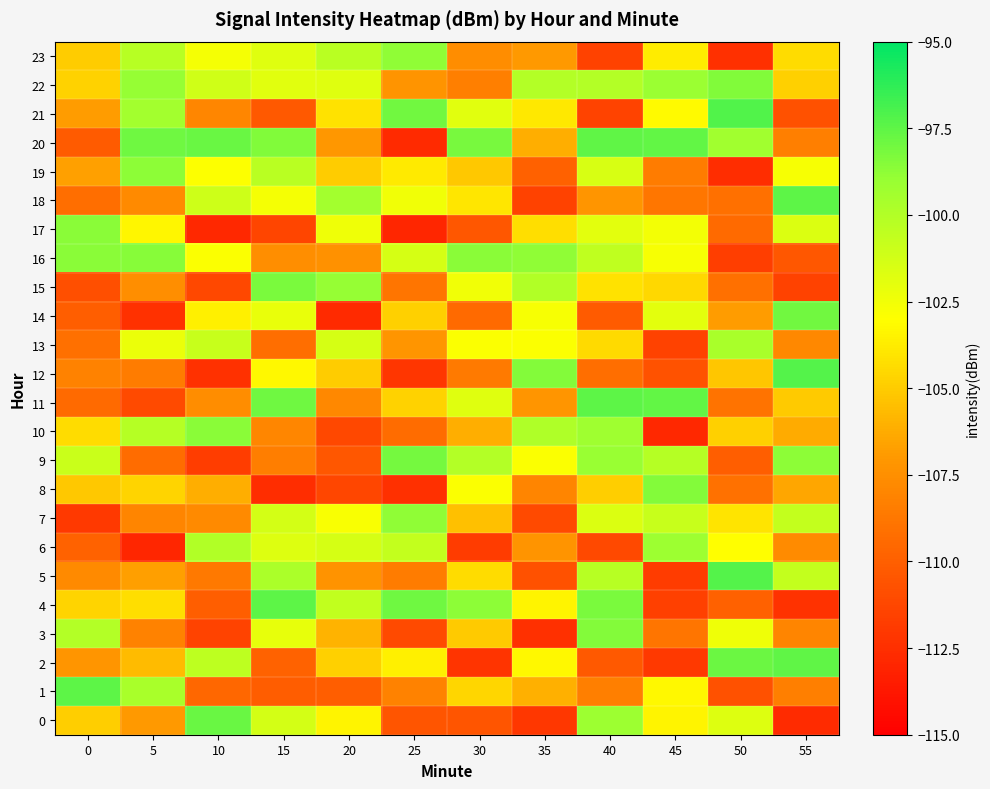

Which series has the largest total across all categories?

22